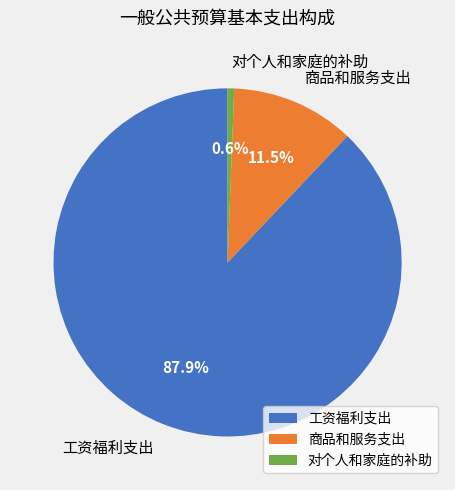

Count the number of slices in the pie.

3